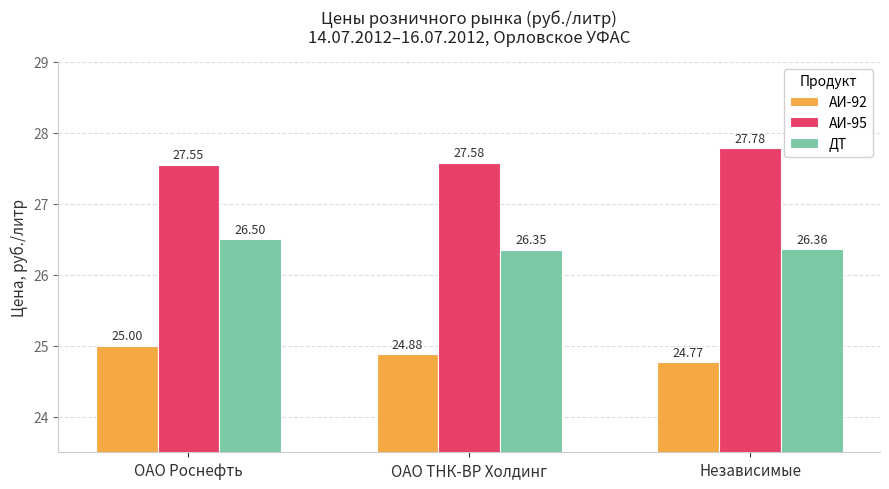

At which category is the sum across all series the highest?

ОАО Роснефть